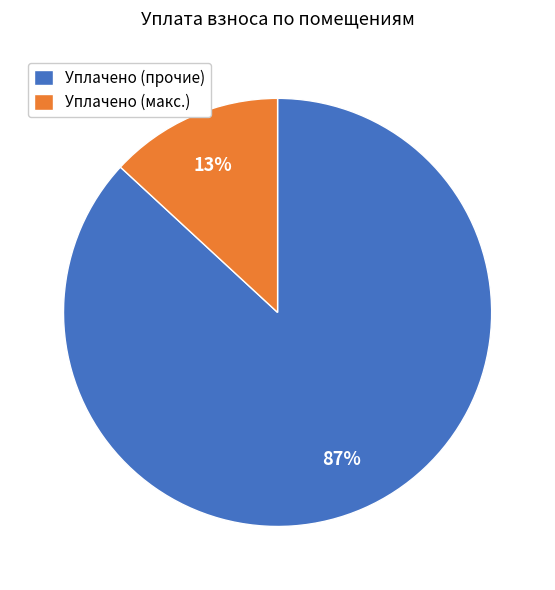

What is the majority slice?

Уплачено (прочие)